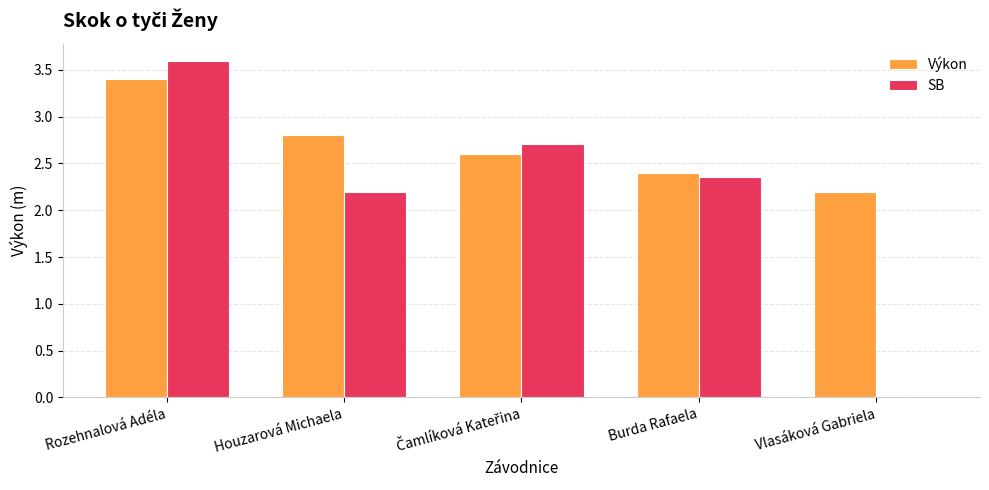

The Výkon series shows 0.8 at Rozehnalová Adéla. True or false?

False